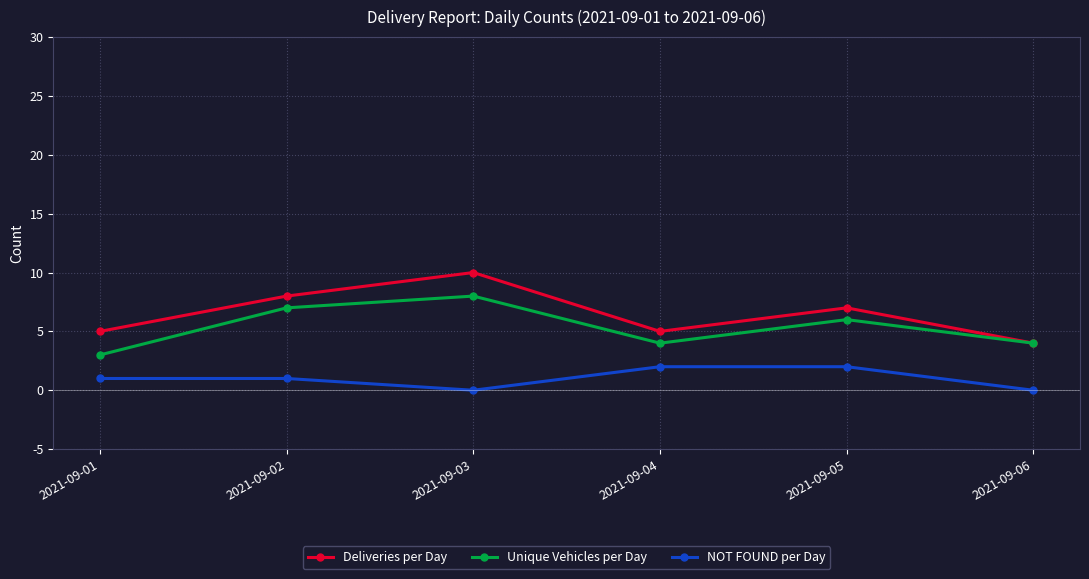

What is the total value across all series at 2021-09-02?

16